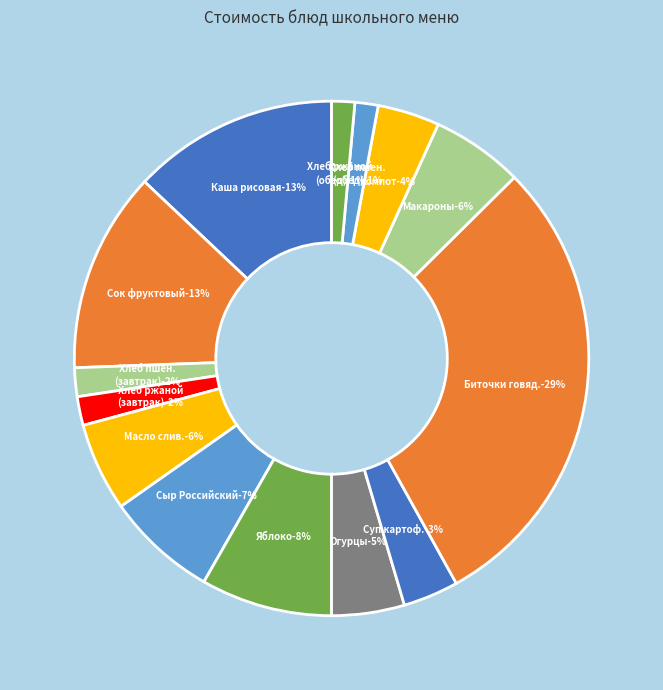

To the nearest percent, what percentage of the pie is Яблоко сезонное?

8%